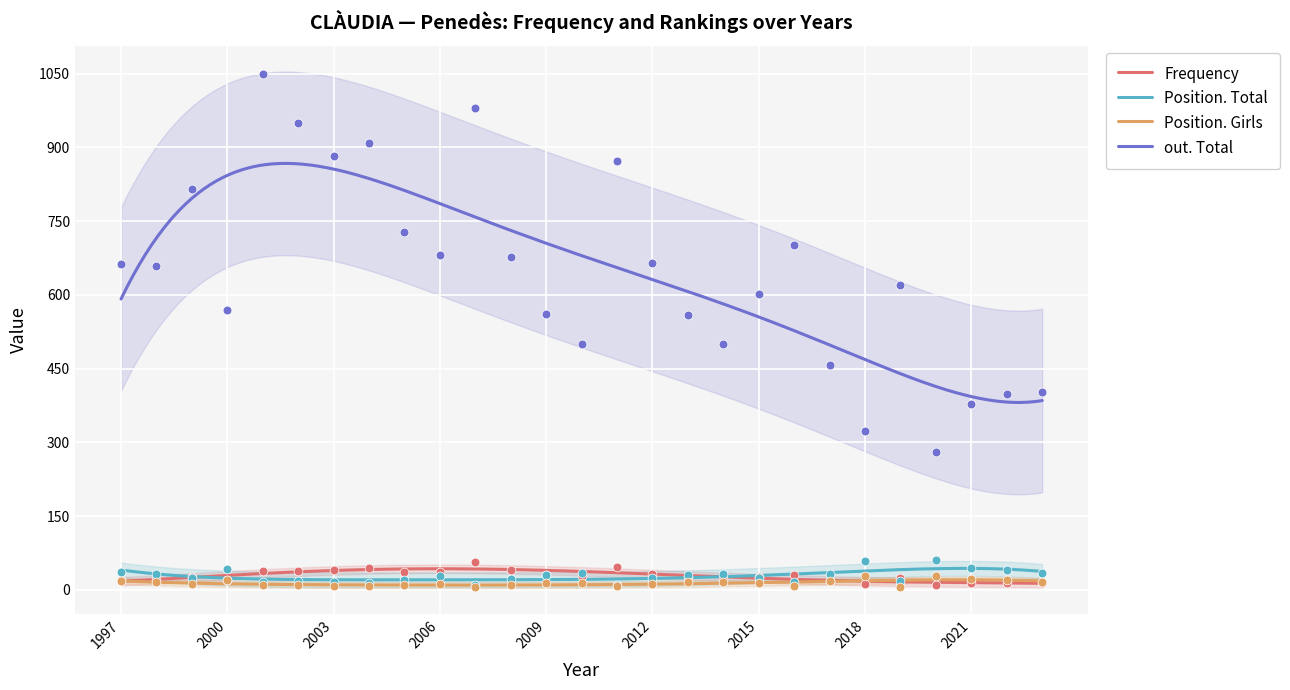

Which series has the largest total across all categories?

out. Total